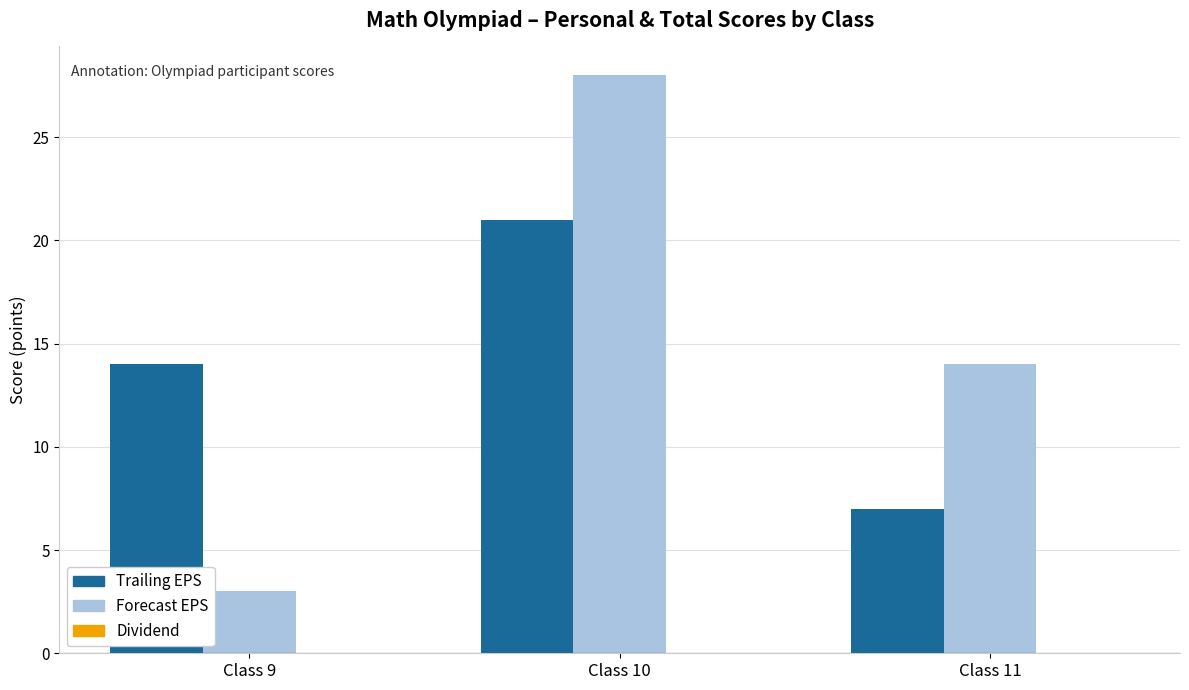

How many data points in Trailing EPS are less than 14?

1